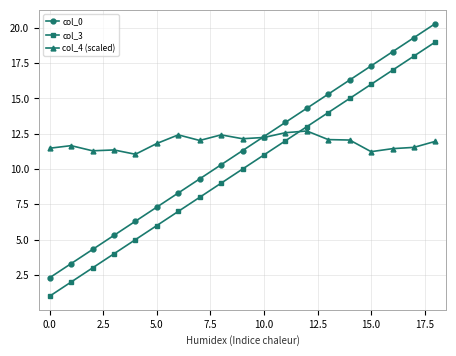

How many lines are shown in the chart?

3